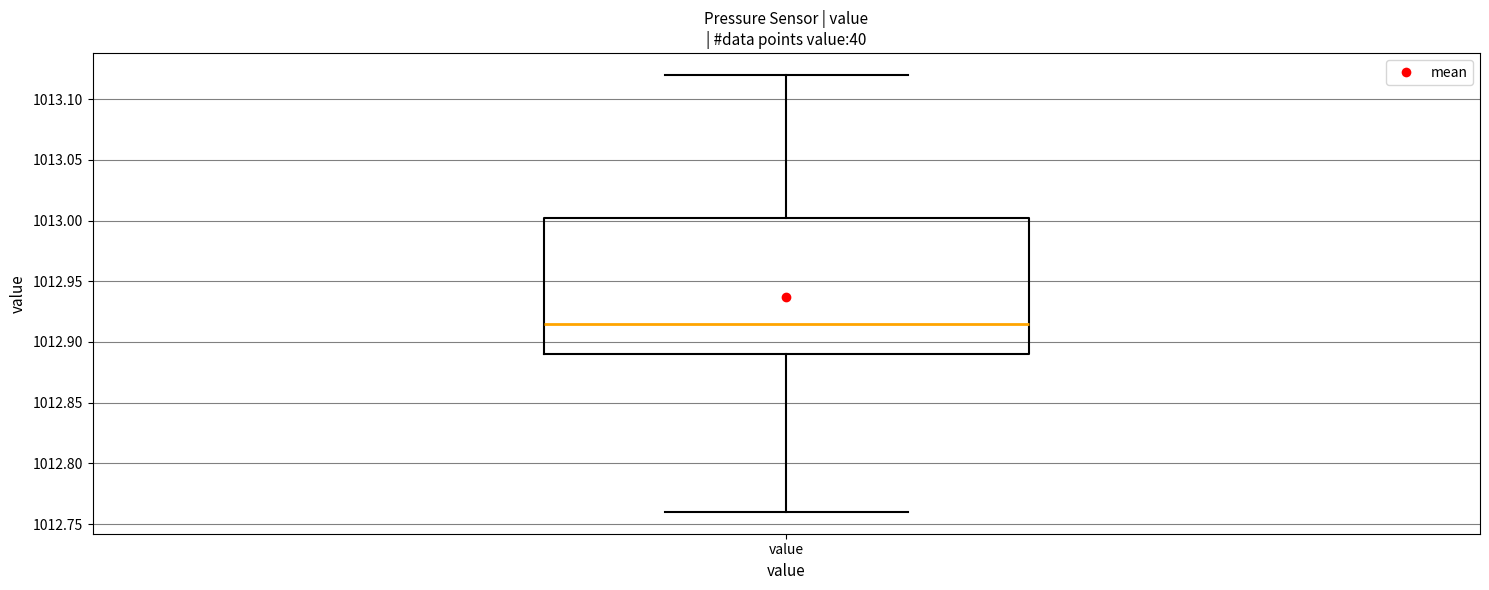

Read this box plot against the y-axis: the position of the median line, the range covered by the box, and the ends of both whiskers. The values are not printed on the chart, so give them approximately, as read against the axis.

median 1012.915, box 1012.890 to 1013.005, whiskers 1012.760 to 1013.120